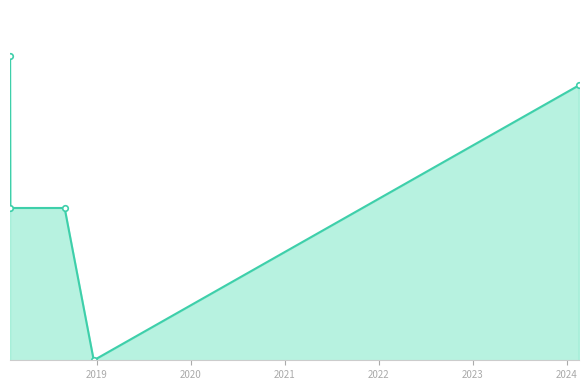

Does the chart have visible grid lines?

No